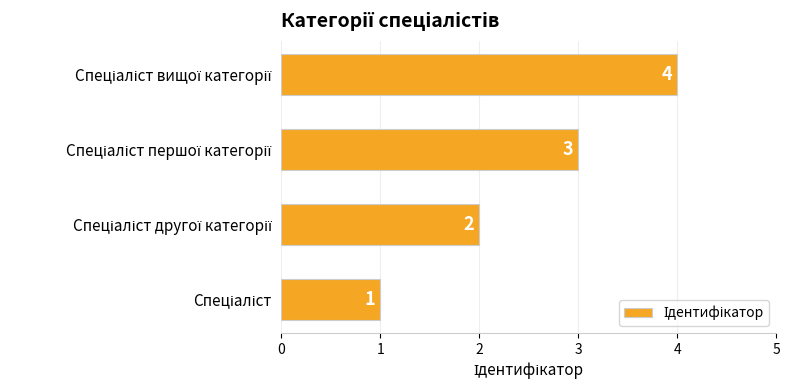

What is the maximum value shown in the chart?

4